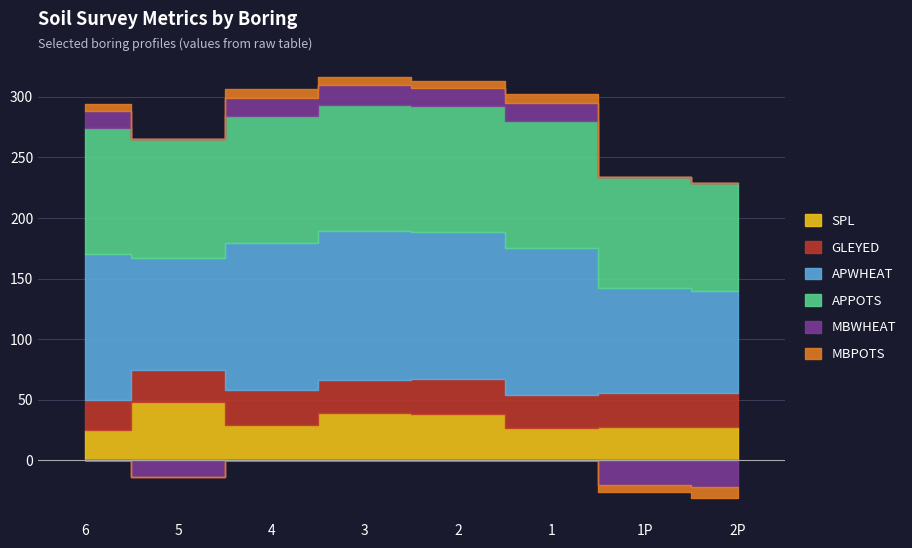

What is the value of the APPOTS point at the 3rd from the left?

105